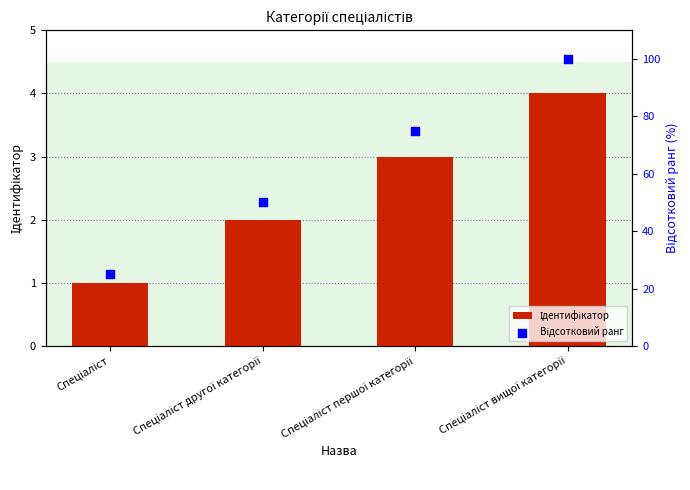

Which series has the largest total across all categories?

Відсотковий ранг